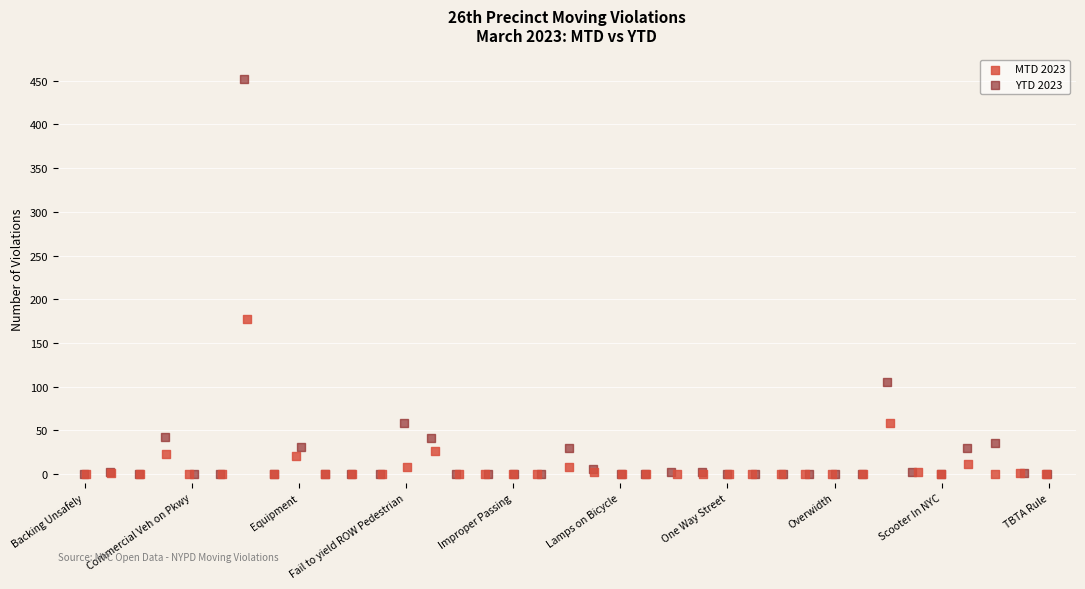

Which series has the widest spread of Y values?

YTD 2023